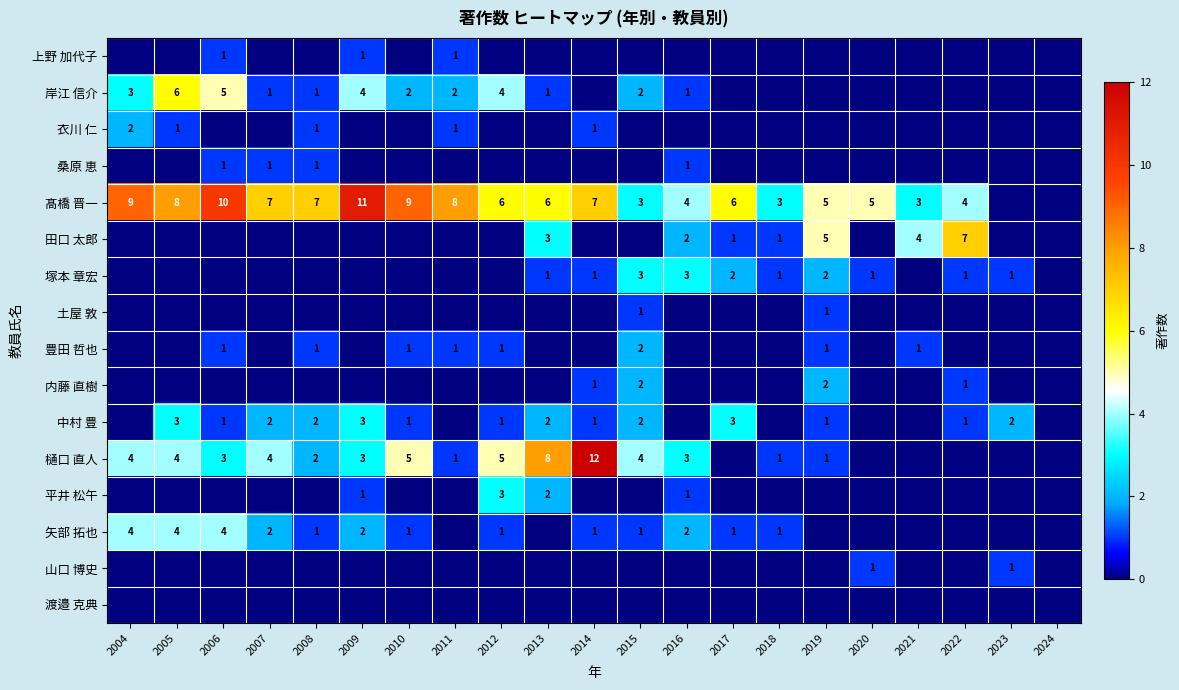

The 塚本 章宏 series shows 2 at 2018. True or false?

False